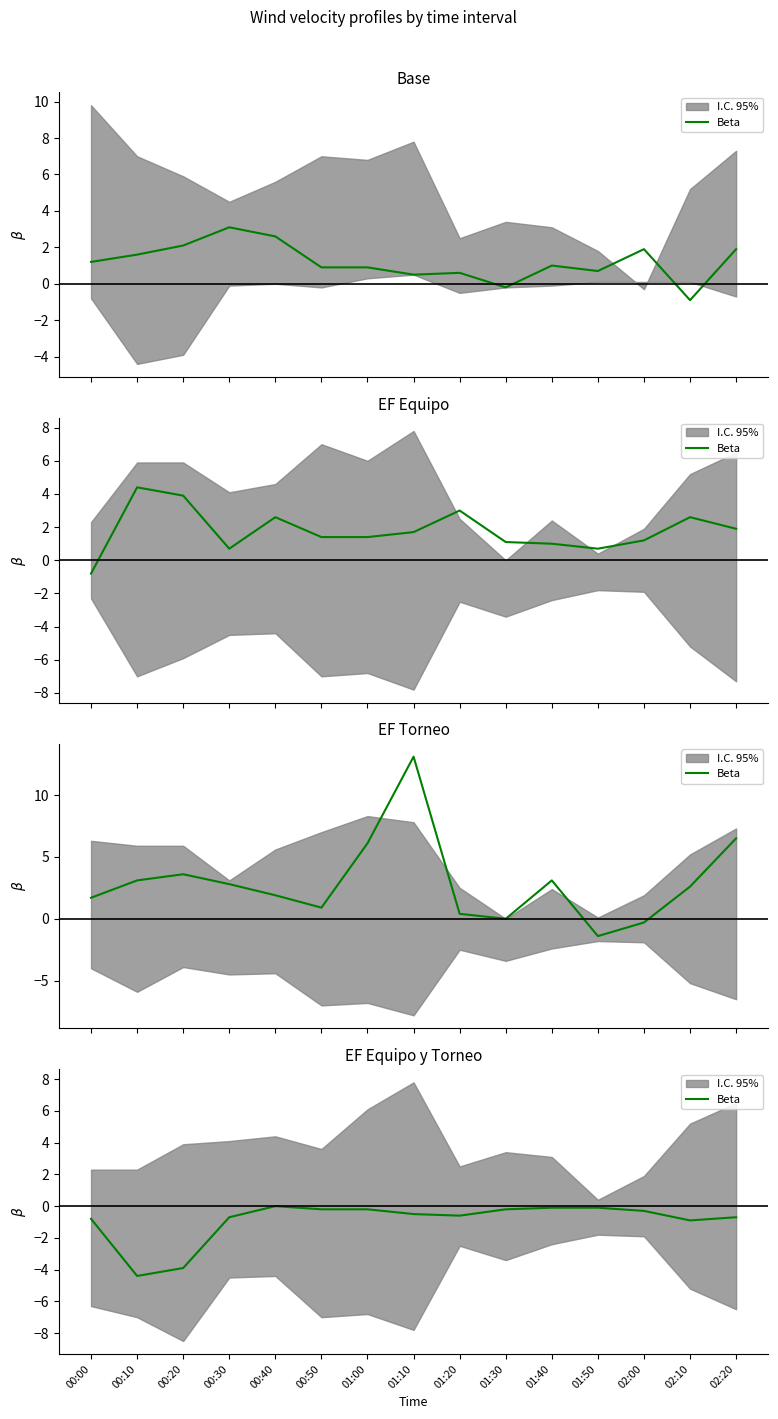

The value at 00:40 is -0.0. True or false?

True